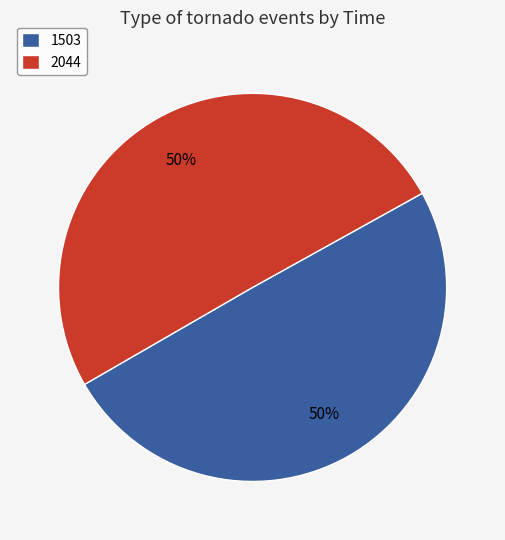

Combined, do 2044 and 1503 account for over 50%?

Yes